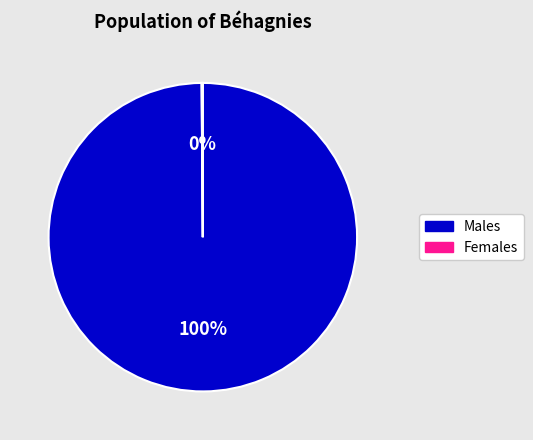

Which category accounts for the majority?

Males